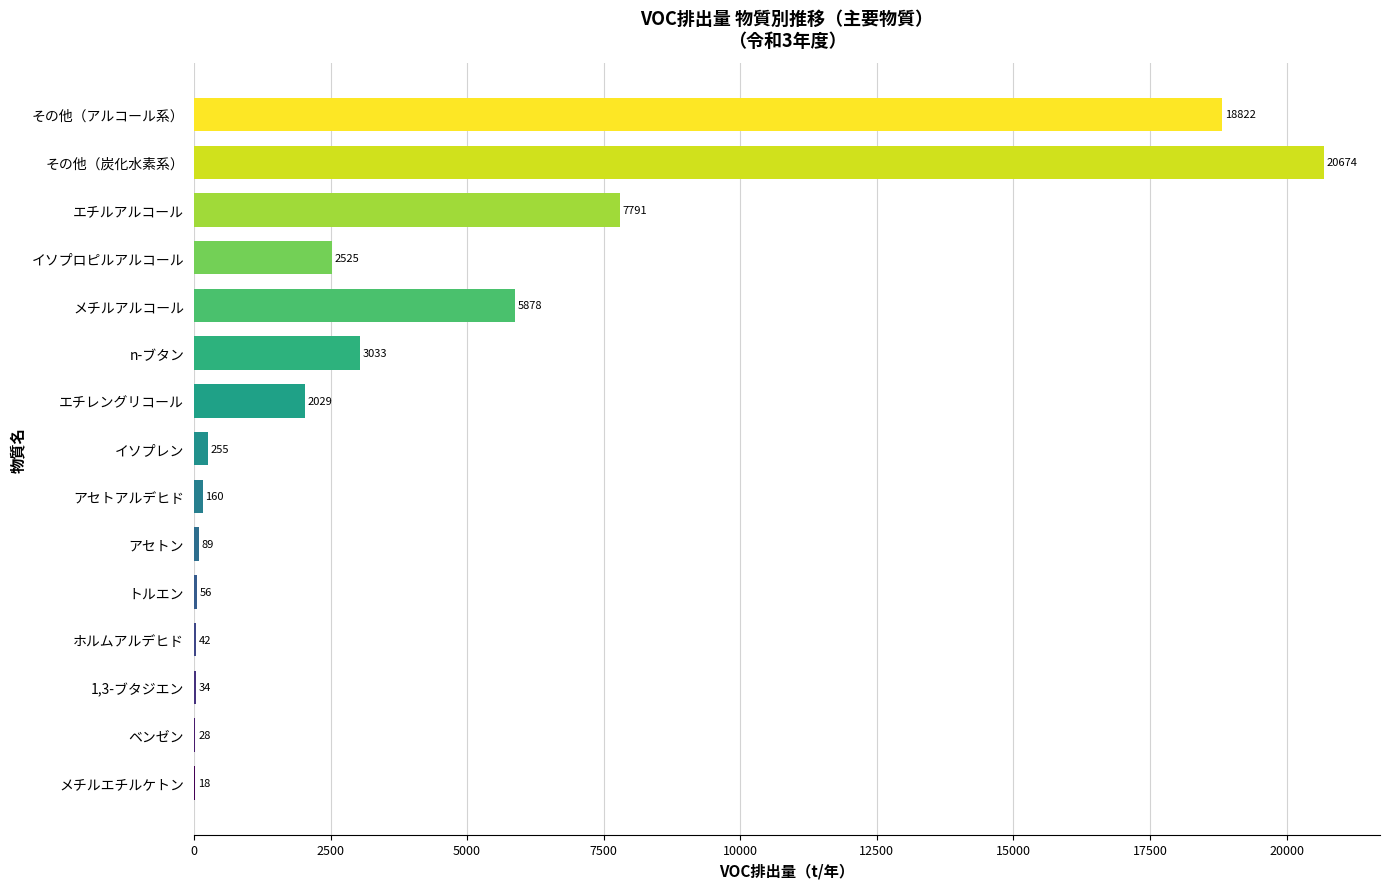

What is the maximum value shown in the chart?

20674.1